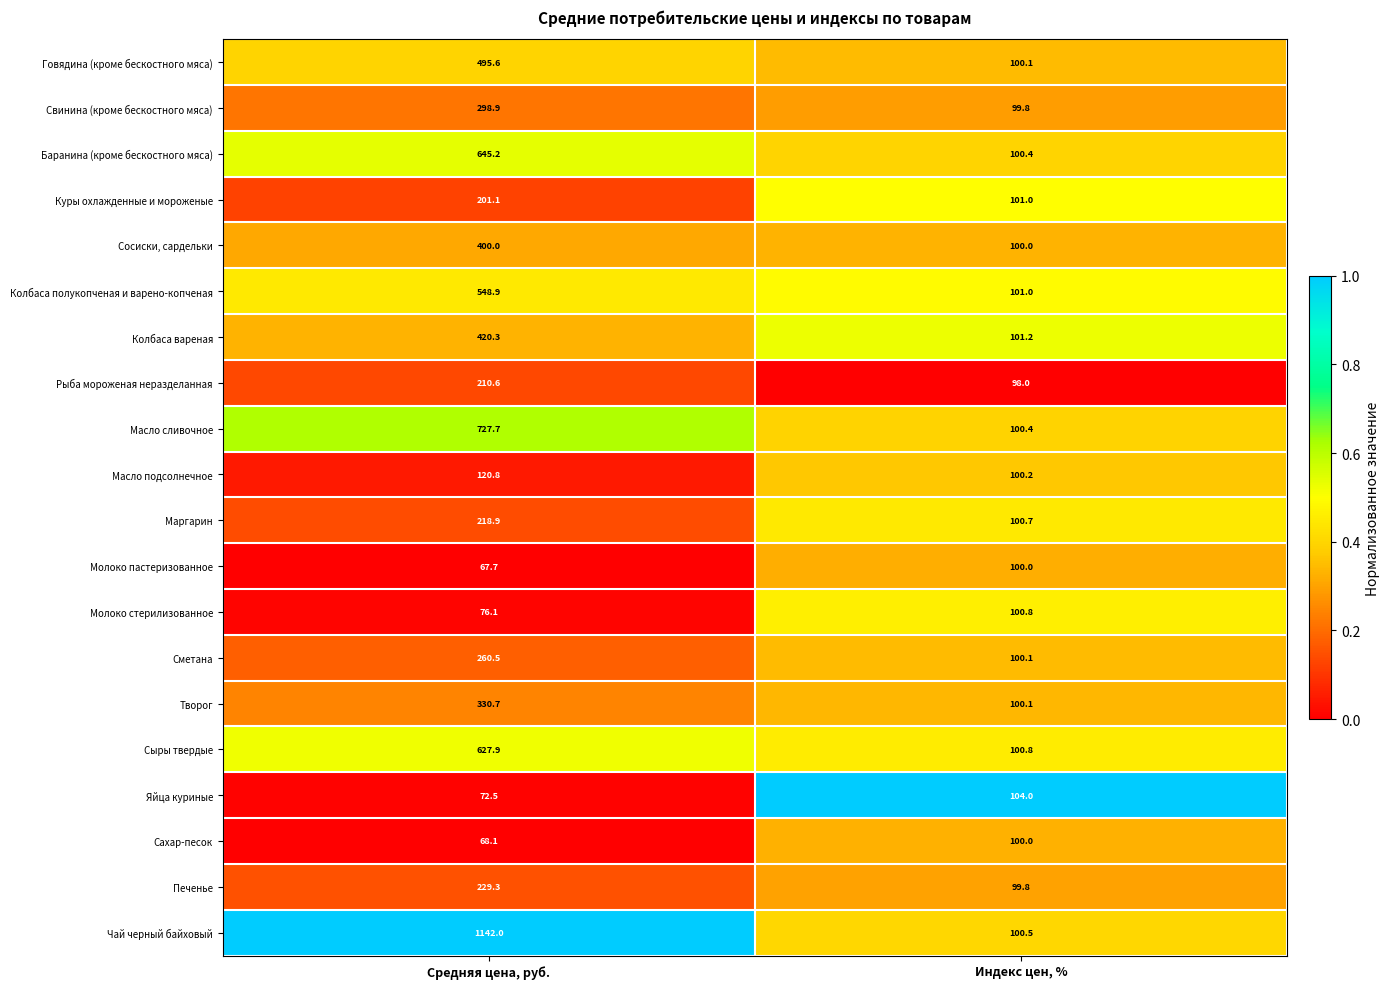

Which series changed the most between Средняя цена, руб. and Индекс цен, %?

Чай черный байховый